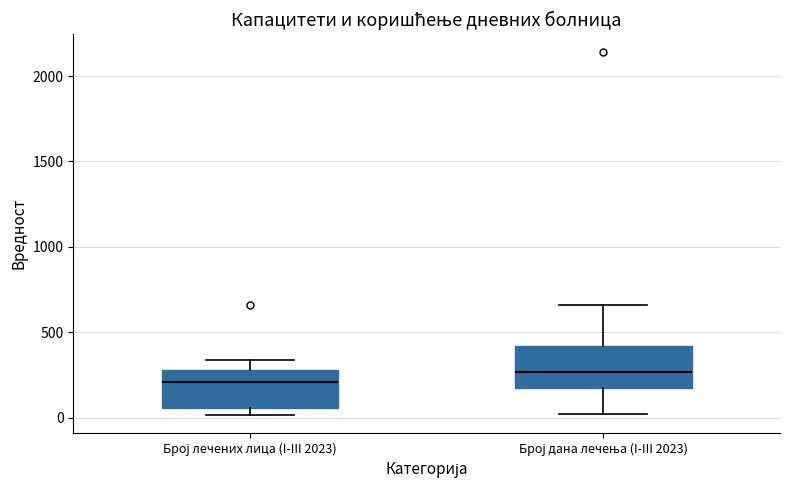

Where is the upper edge of the box for Број лечених лица (I-III 2023) on the y-axis? The values are not printed on the chart, so give them approximately, as read against the axis.

300